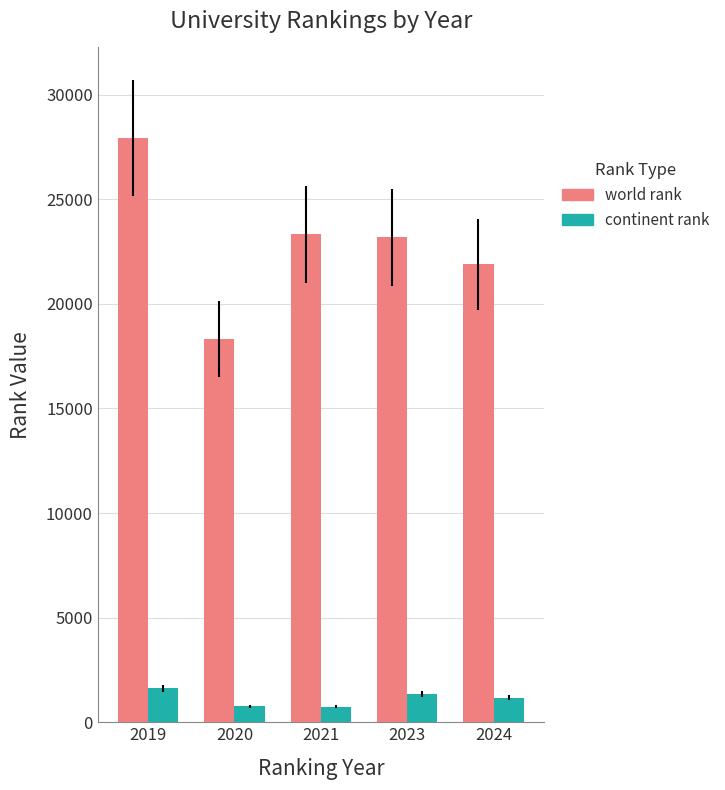

The world rank series shows 6160 at 2024. True or false?

False